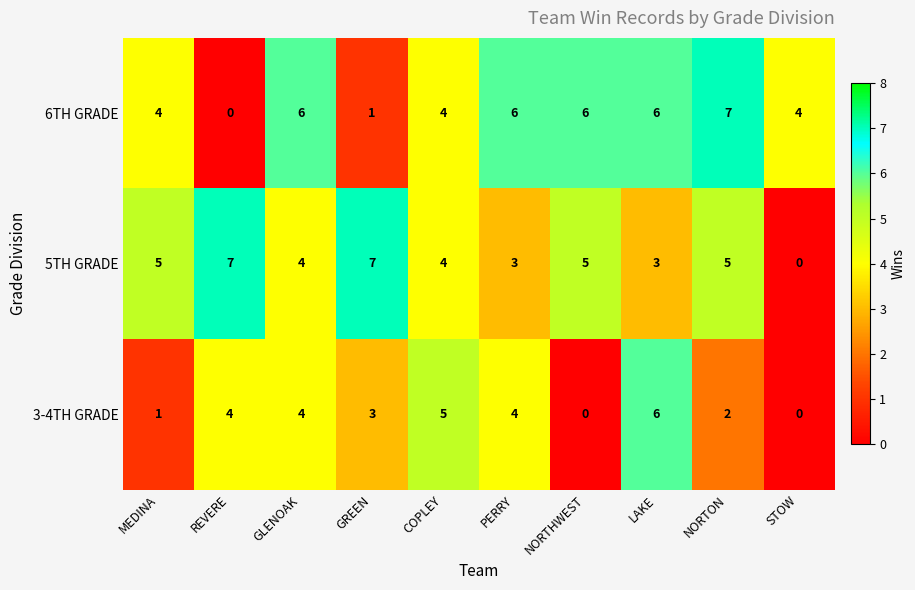

At which category is the sum across all series the highest?

LAKE